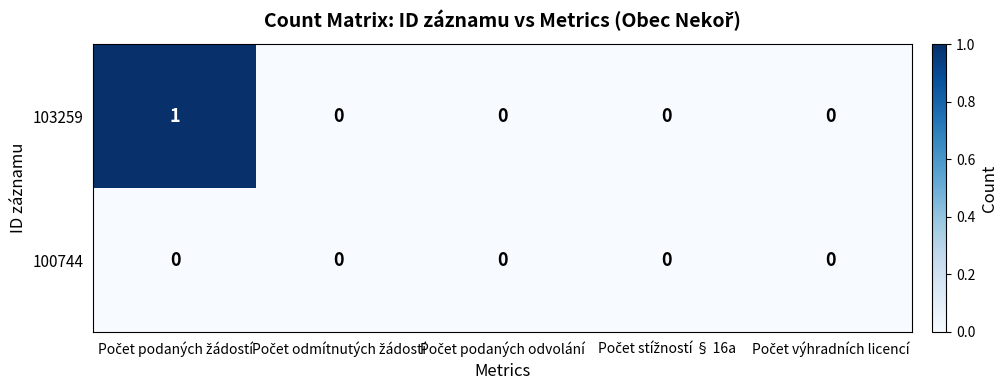

Rank the series by their average value, from highest to lowest.

103259, 100744